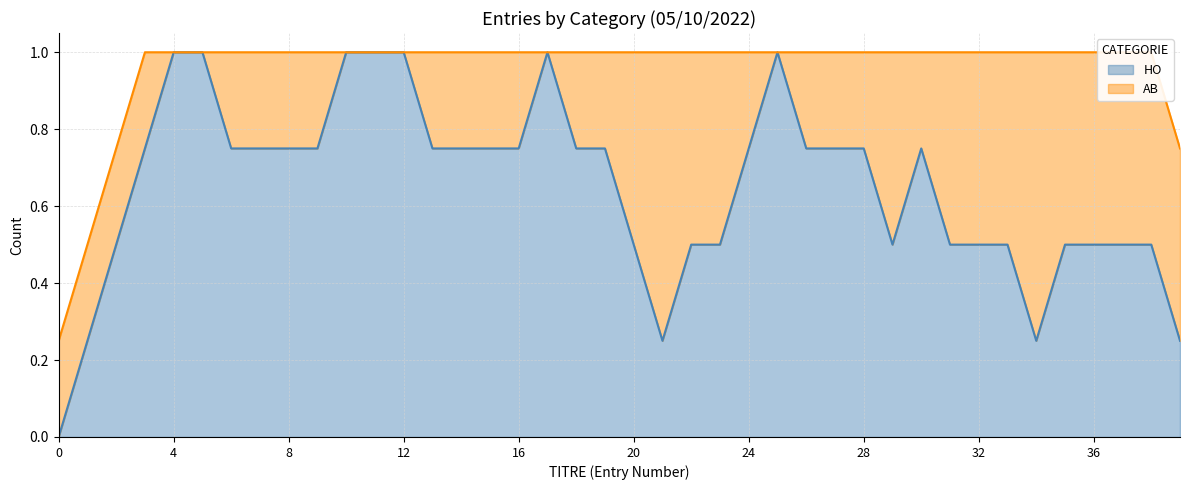

What is the approximate value of HO at 11?

1